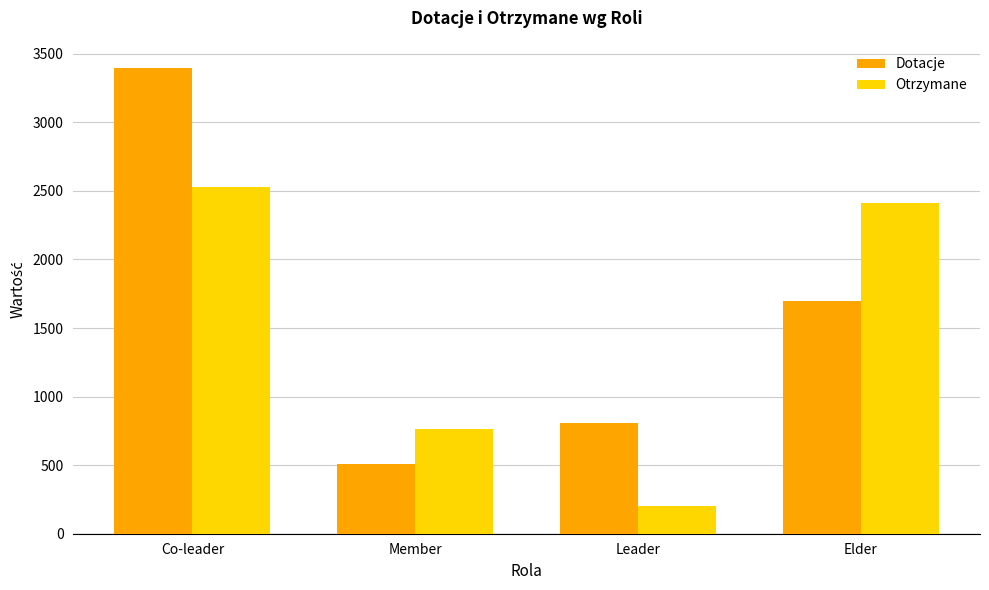

What is the approximate value of Dotacje at Member, to the nearest 100?

500